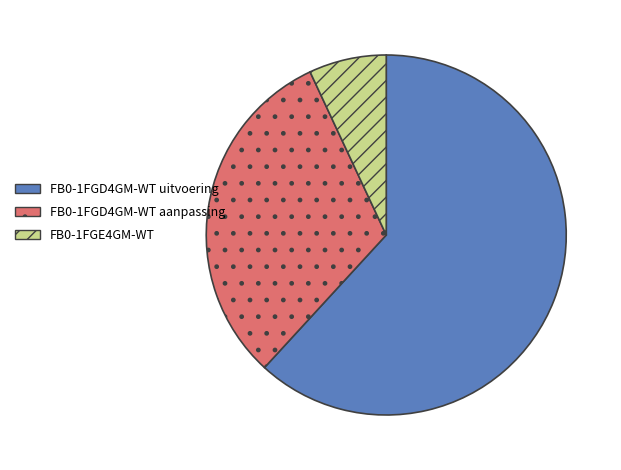

Is there any slice that represents more than half of the pie?

Yes